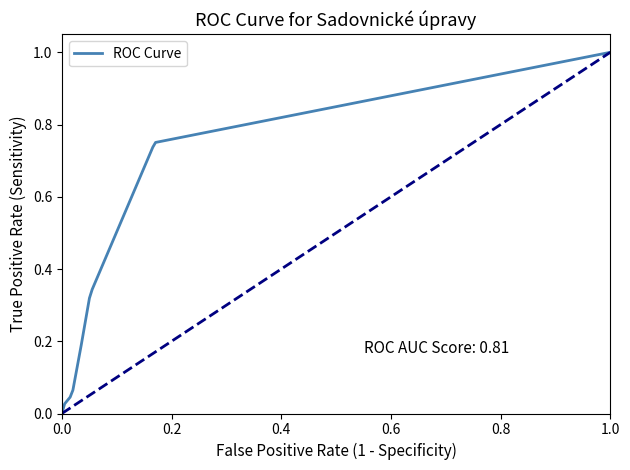

Is this an area chart (filled region under the line)?

No